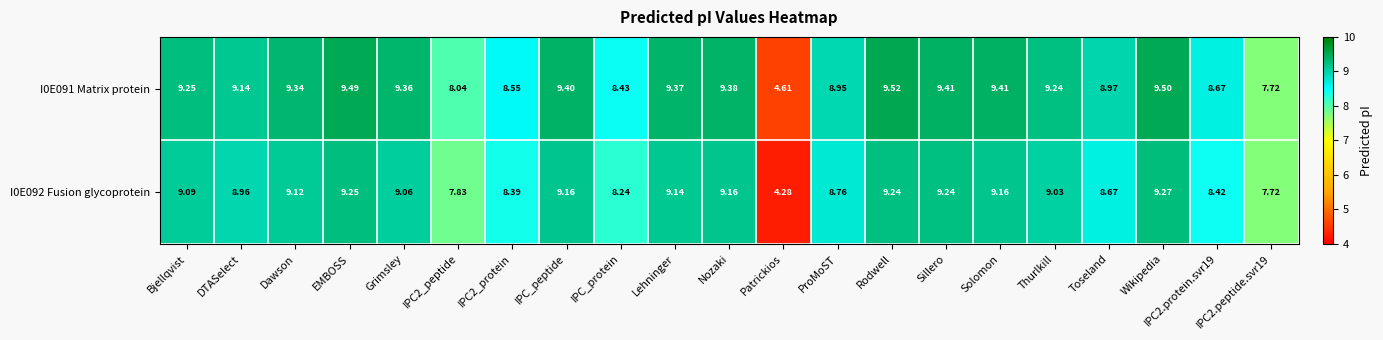

Which series has the largest total across all categories?

I0E091 Matrix protein